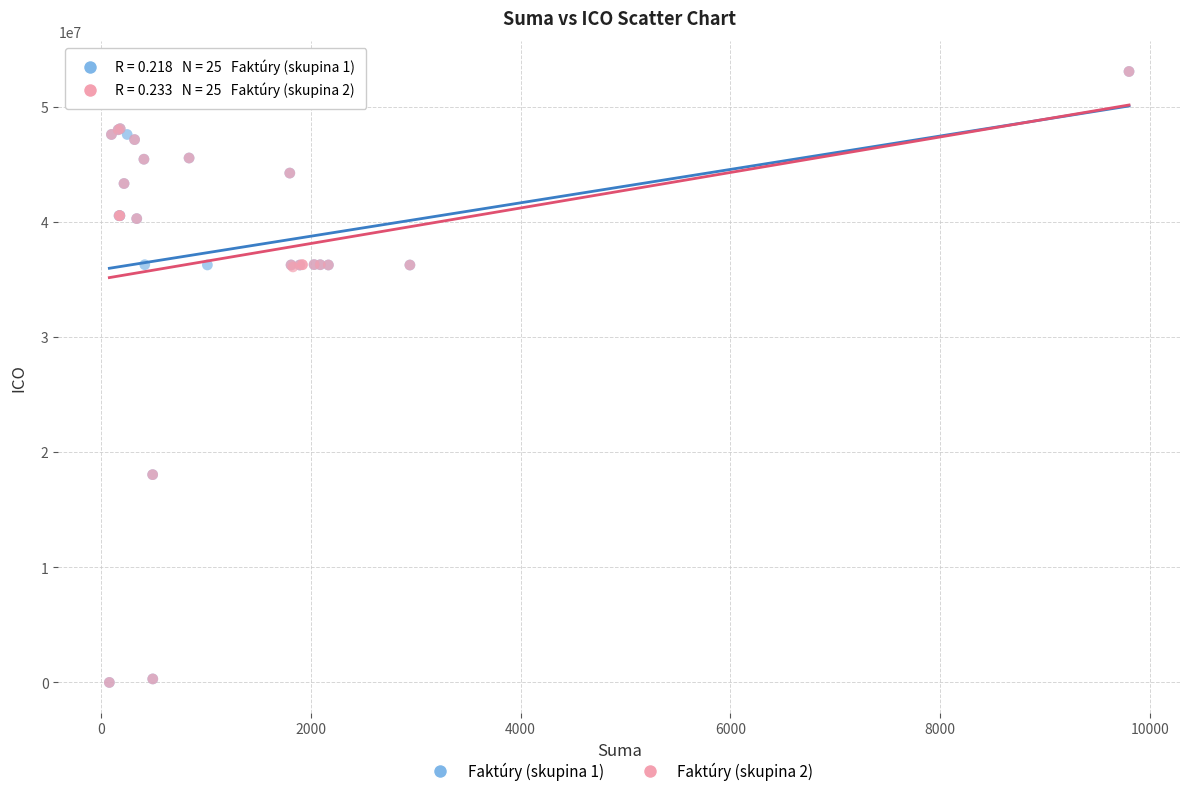

What are all the series names shown in the legend?

Faktúry (skupina 1), Faktúry (skupina 2)